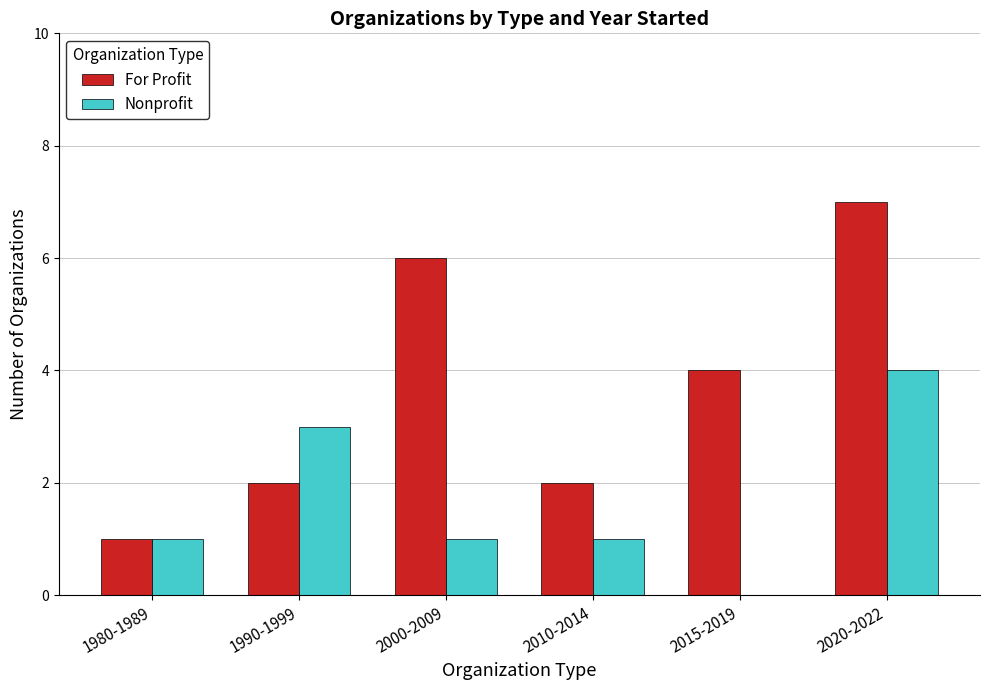

Reading right to left, list all the values displayed in this chart.

For Profit: 2020-2022=7	2015-2019=4	2010-2014=2	2000-2009=6	1990-1999=2	1980-1989=1
Nonprofit: 2020-2022=4	2015-2019=0	2010-2014=1	2000-2009=1	1990-1999=3	1980-1989=1